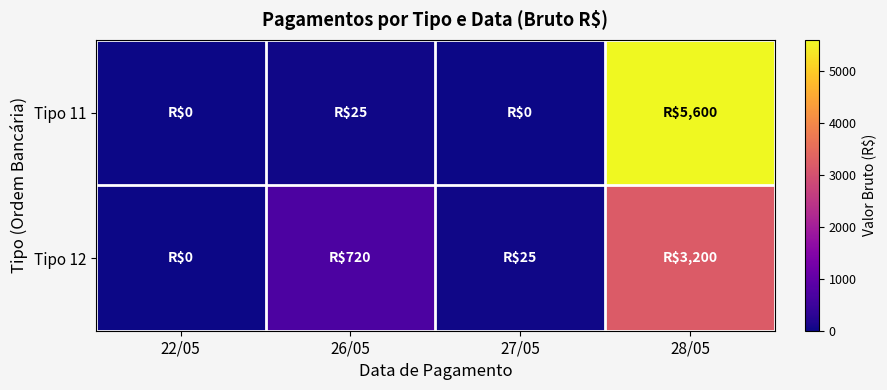

How many data points does each series have?

4